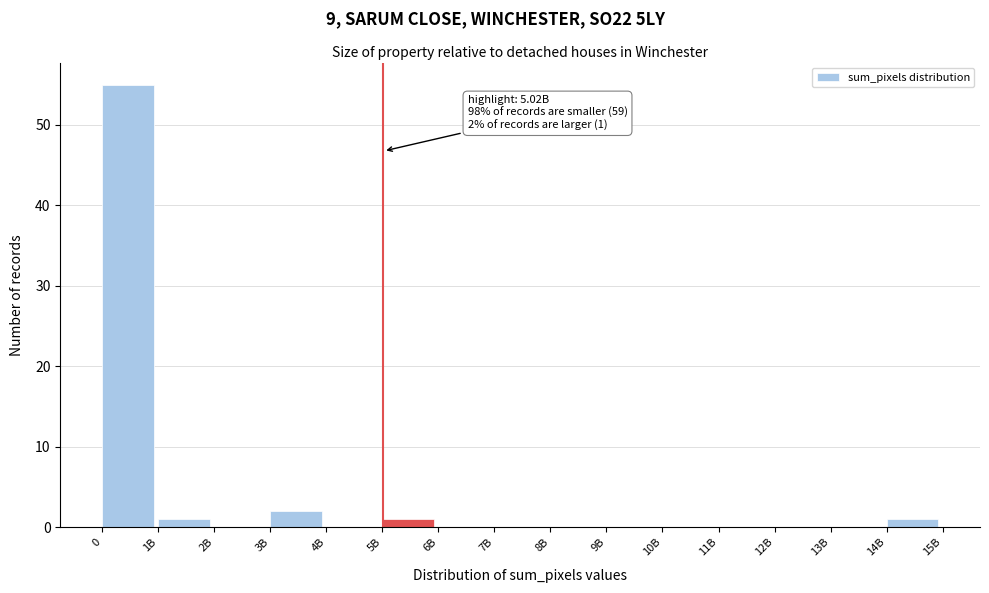

Reading left to right, transcribe all the data shown in this chart.

0=55	1B=1	2B=0	3B=2	4B=0	5B=1	6B=0	7B=0	8B=0	9B=0	10B=0	11B=0	12B=0	13B=0	14B=1